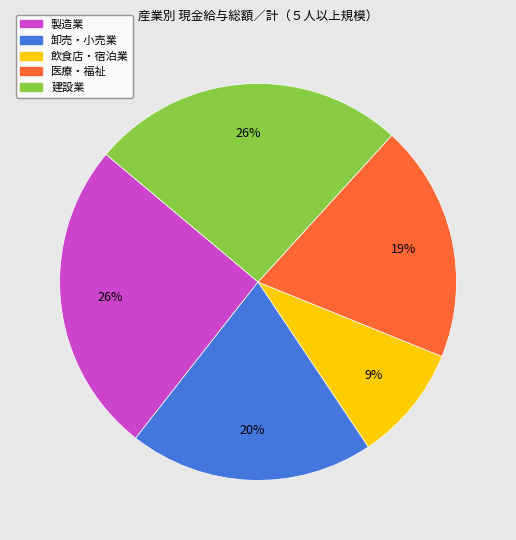

To the nearest percent, what is the average slice percentage?

20%